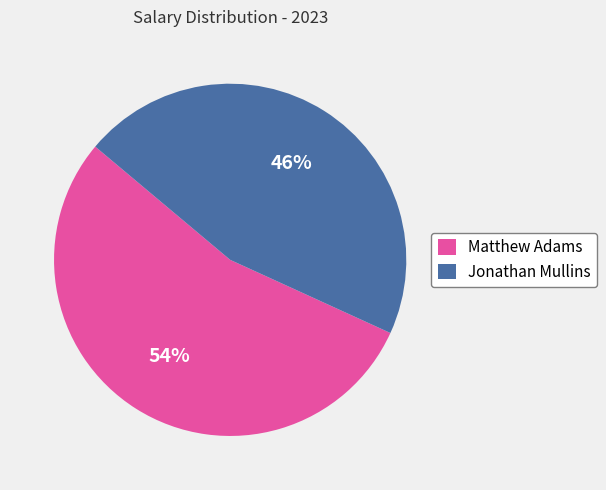

Which slice is the largest?

Matthew Adams